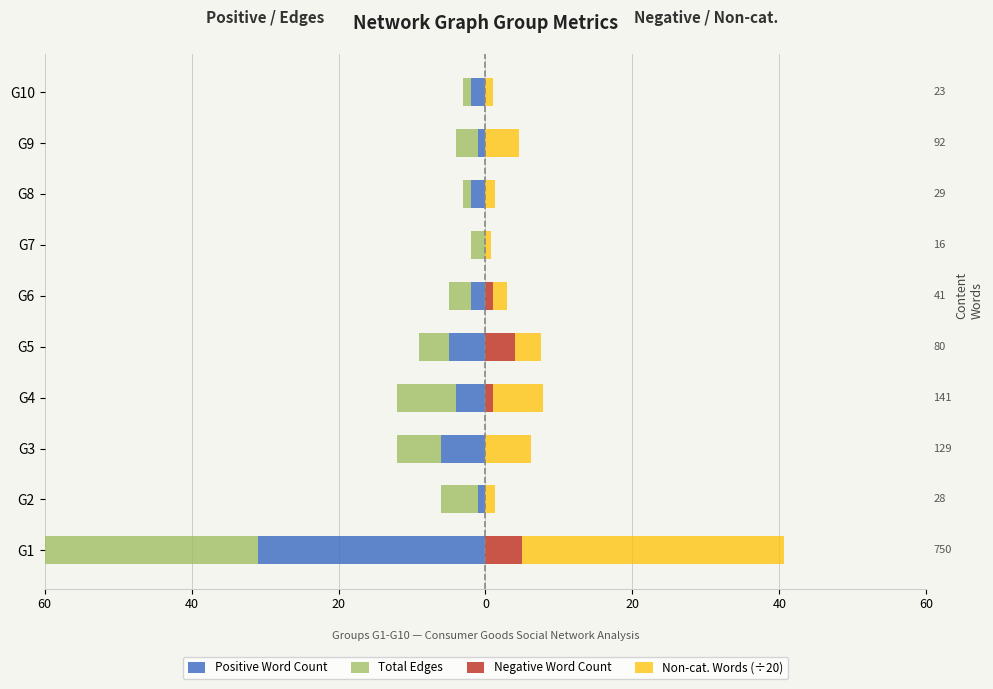

Which series has the largest total across all categories?

Non-cat. Words (÷20)